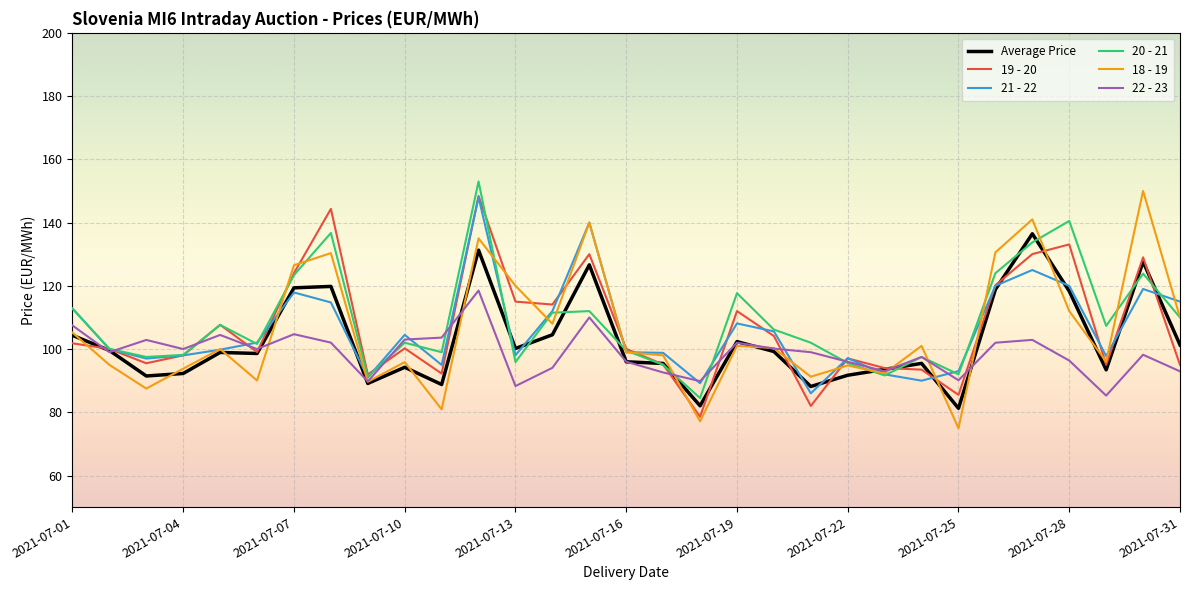

Which series has the largest total across all categories?

20 - 21